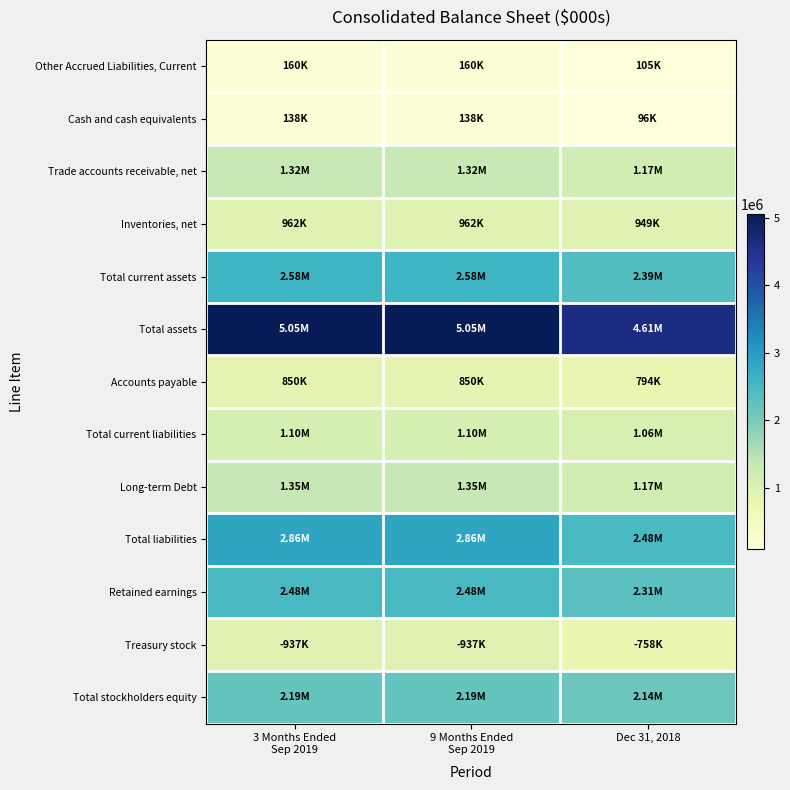

What is the total value across all series at 3 Months Ended
Sep 2019?

21969790